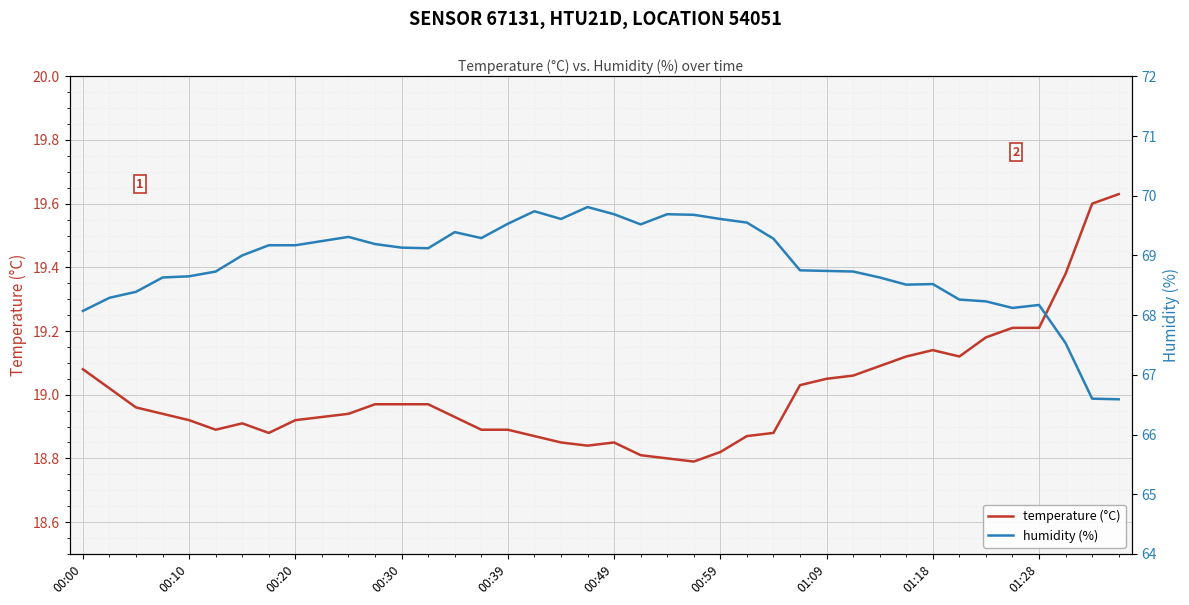

What is the difference between the temperature (°C) values at 29 and 37?

0.3